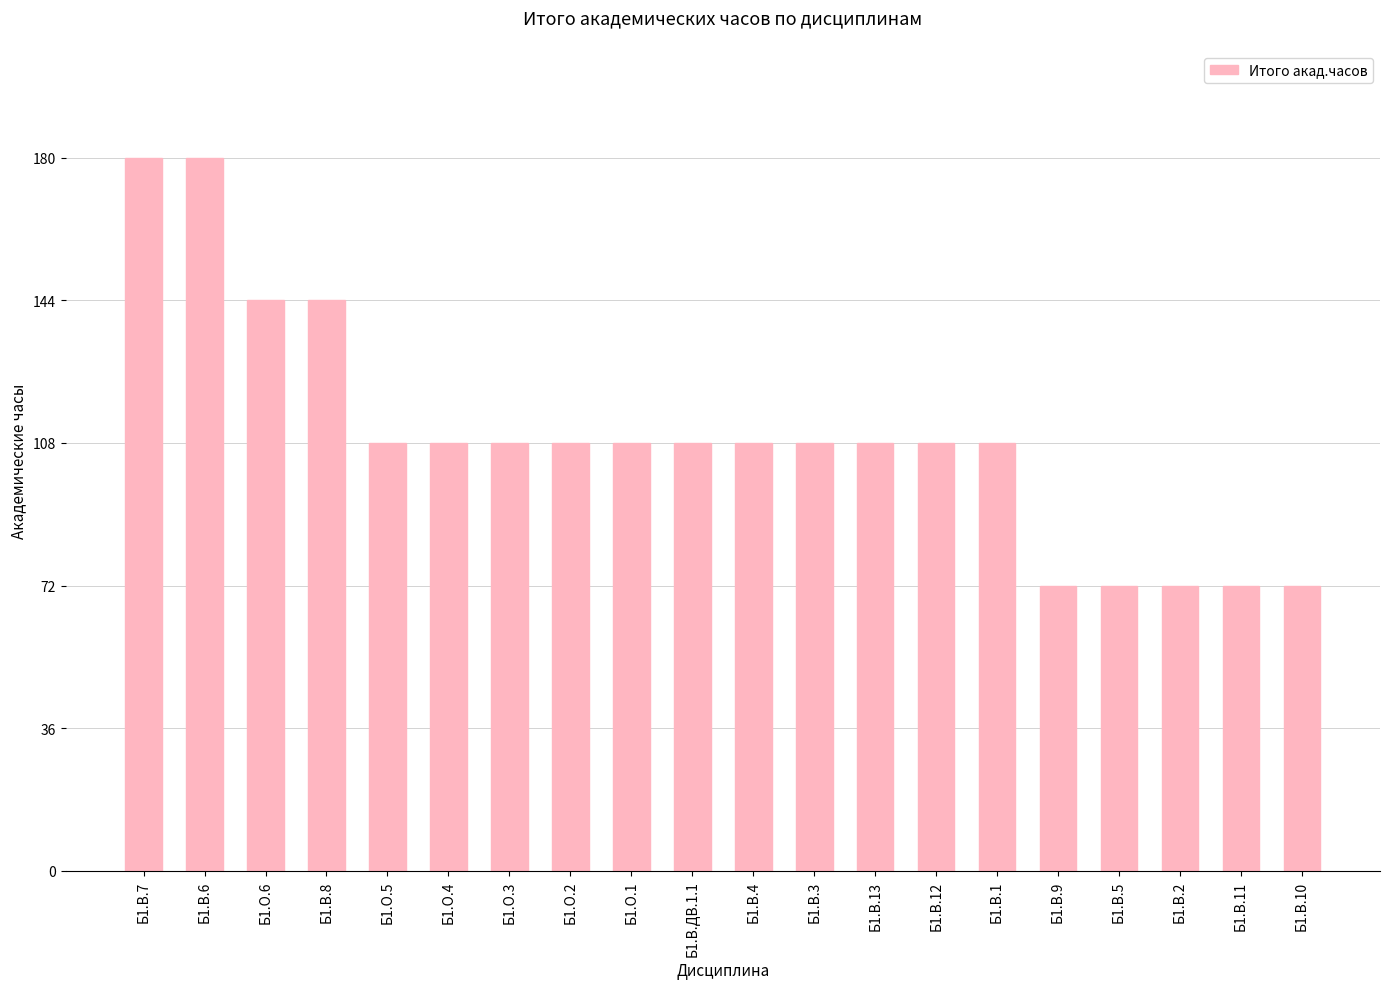

What is the value of the 3rd bar from the left?

144